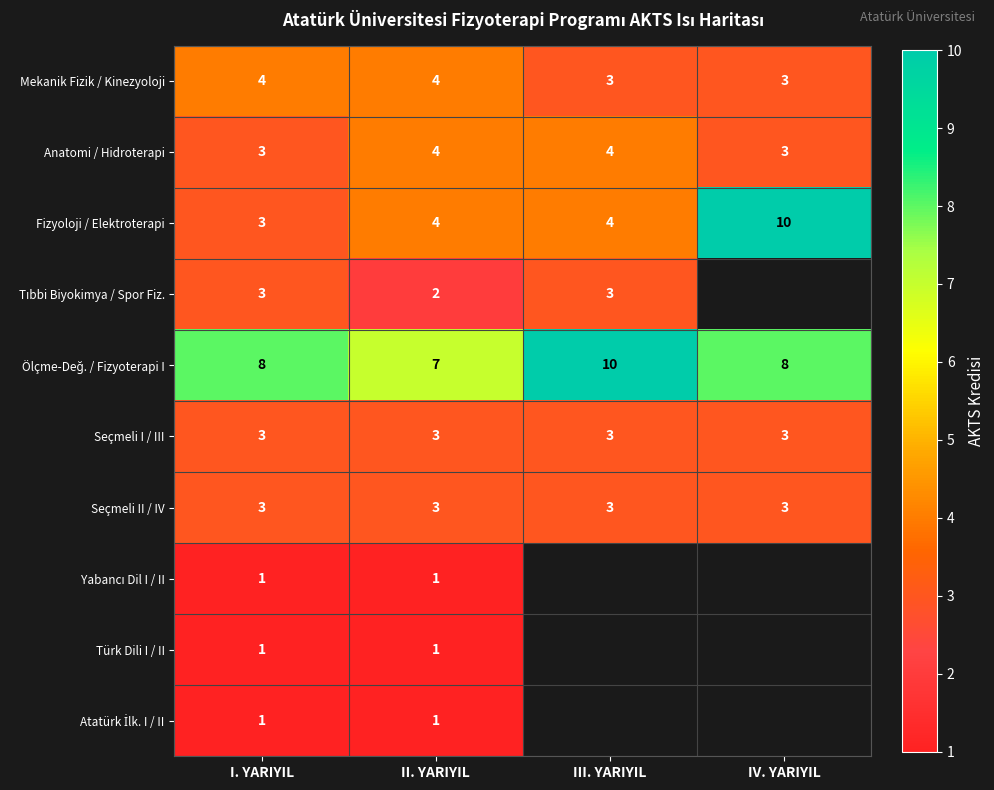

At which category is the sum across all series the highest?

I. YARIYIL